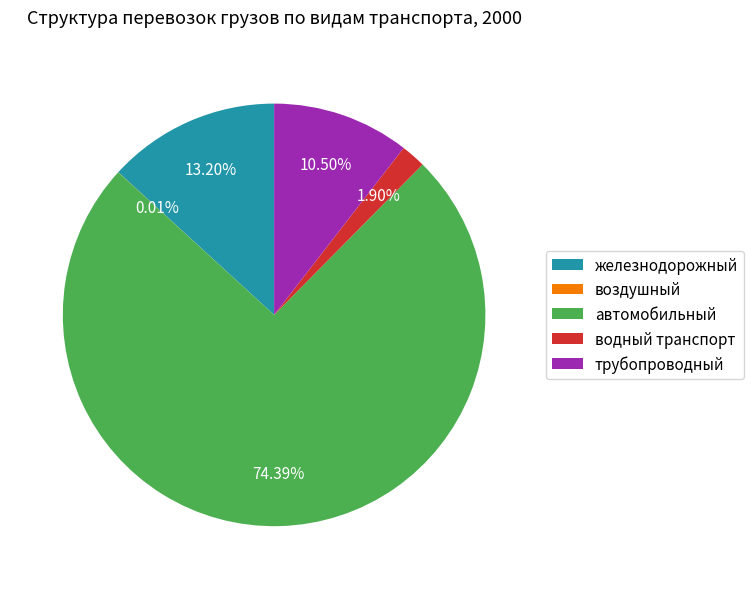

Which has a higher value, автомобильный or водный транспорт?

автомобильный